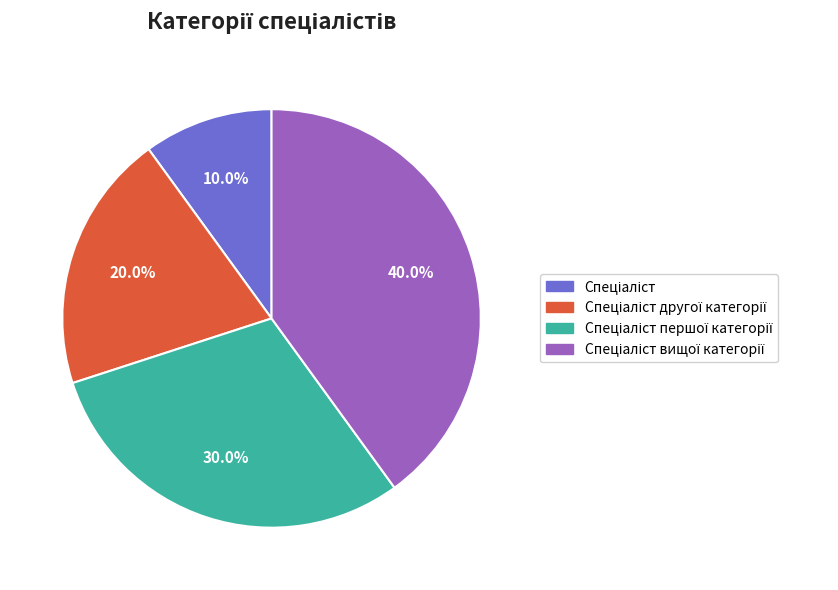

Does any single category account for the majority?

No